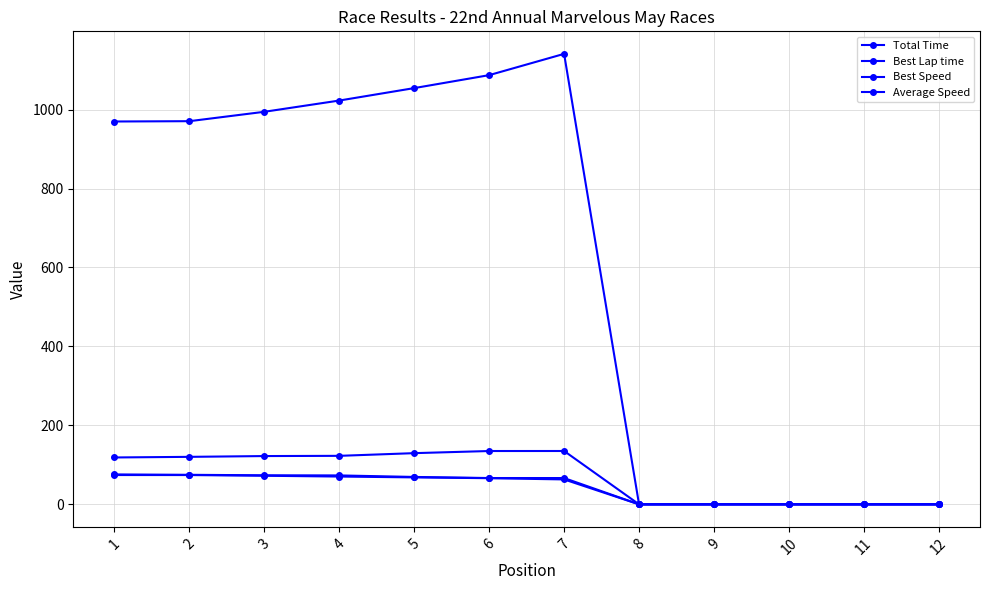

Is this an area chart (filled region under the line)?

No